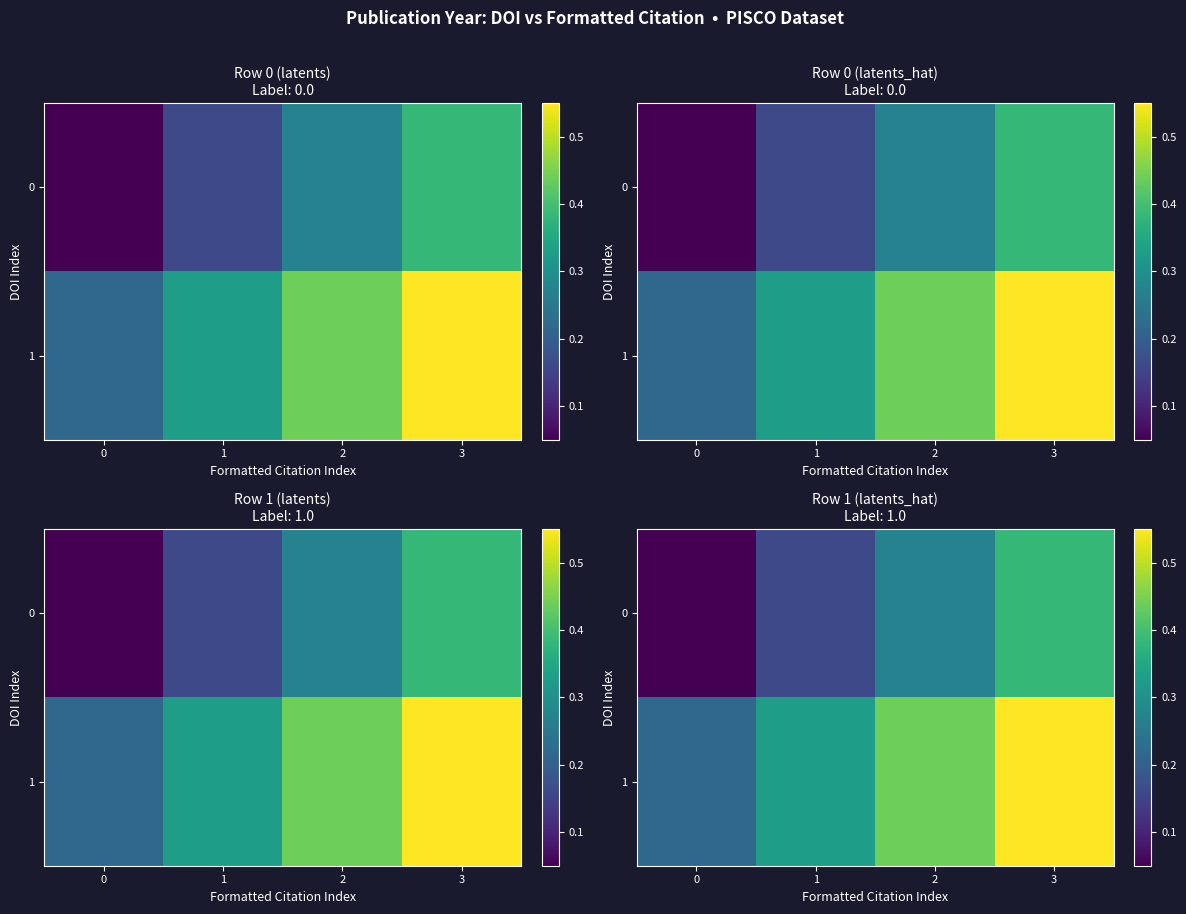

What is the lowest value of the 0 series?

0.1